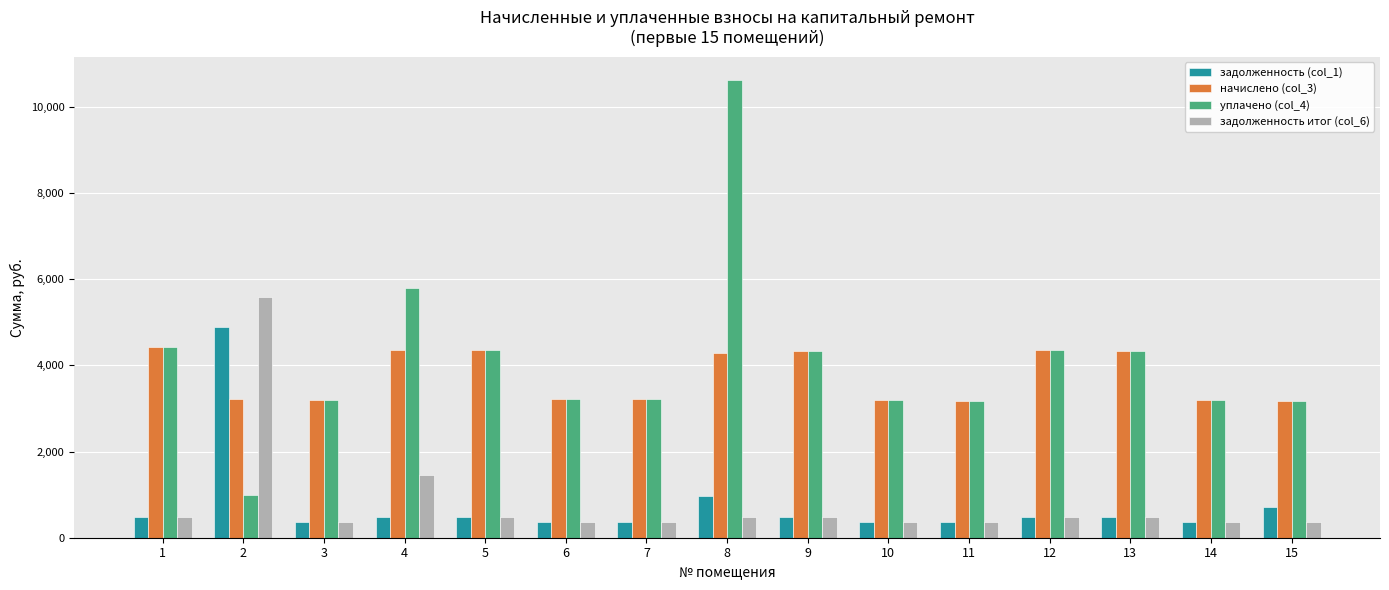

How many categories are shown in the chart?

15